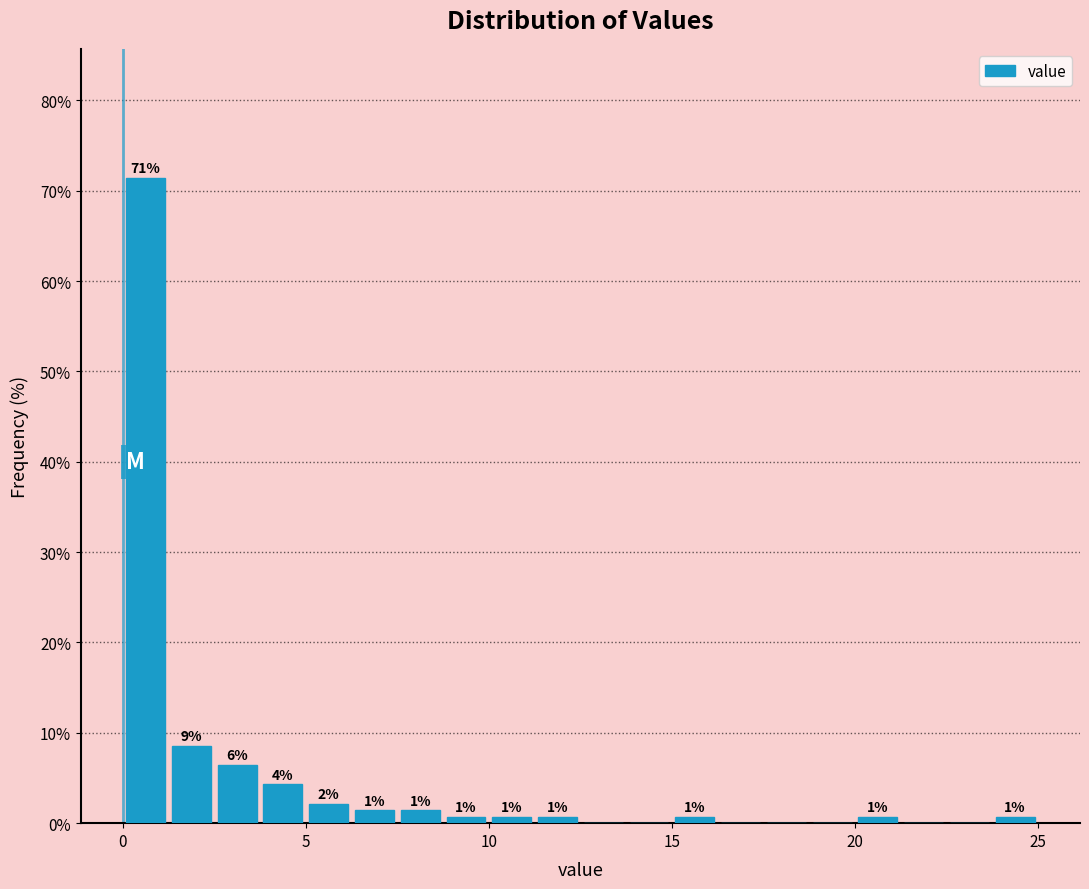

Around what value on the x-axis is the tallest bar? Give the approximate position of its centre, as read against the axis.

0.5